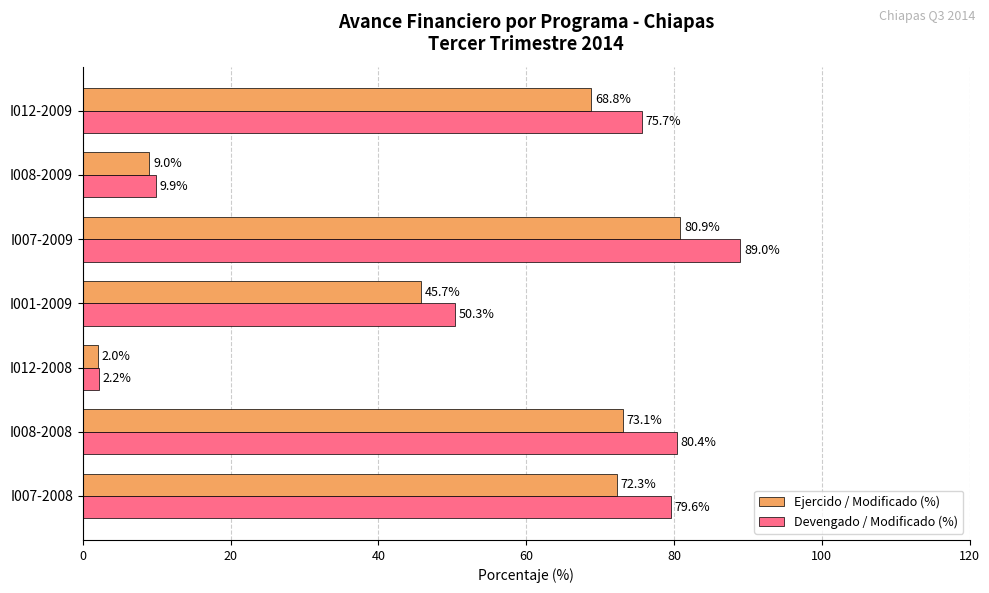

How many data points in Ejercido / Modificado (%) are less than 68?

3